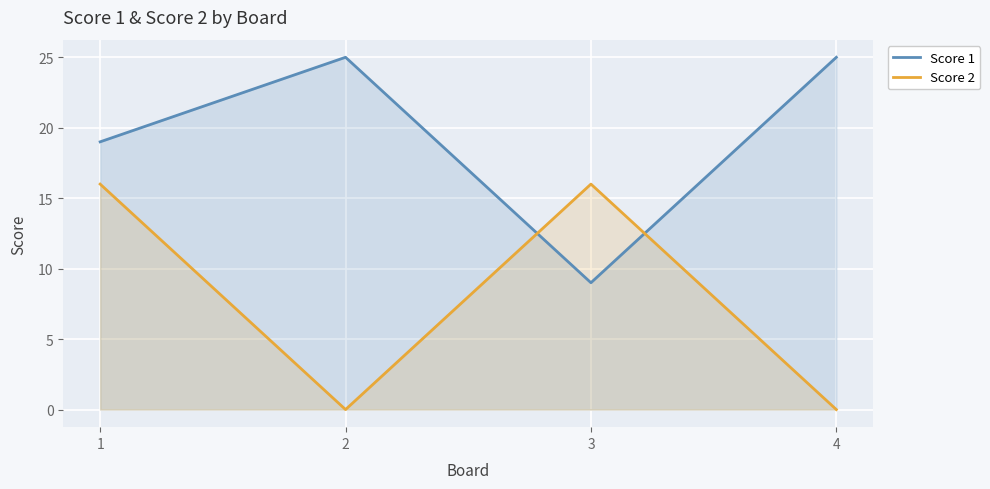

Reading left to right, extract all data points from this chart.

Score 1: 1=19	2=25	3=9	4=25
Score 2: 1=16	2=0	3=16	4=0